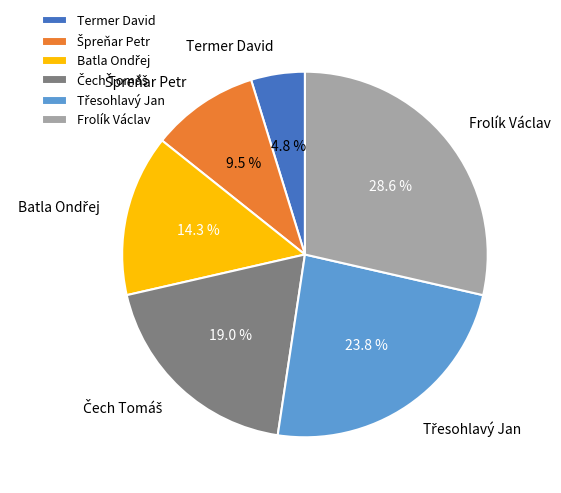

How many segments does this pie chart have?

6